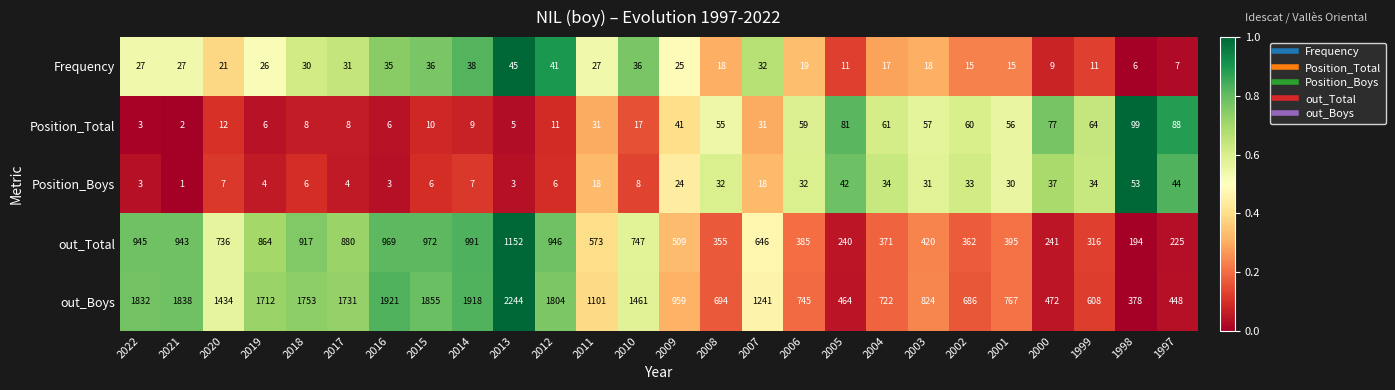

What is the average value of the Position_Total series?

37